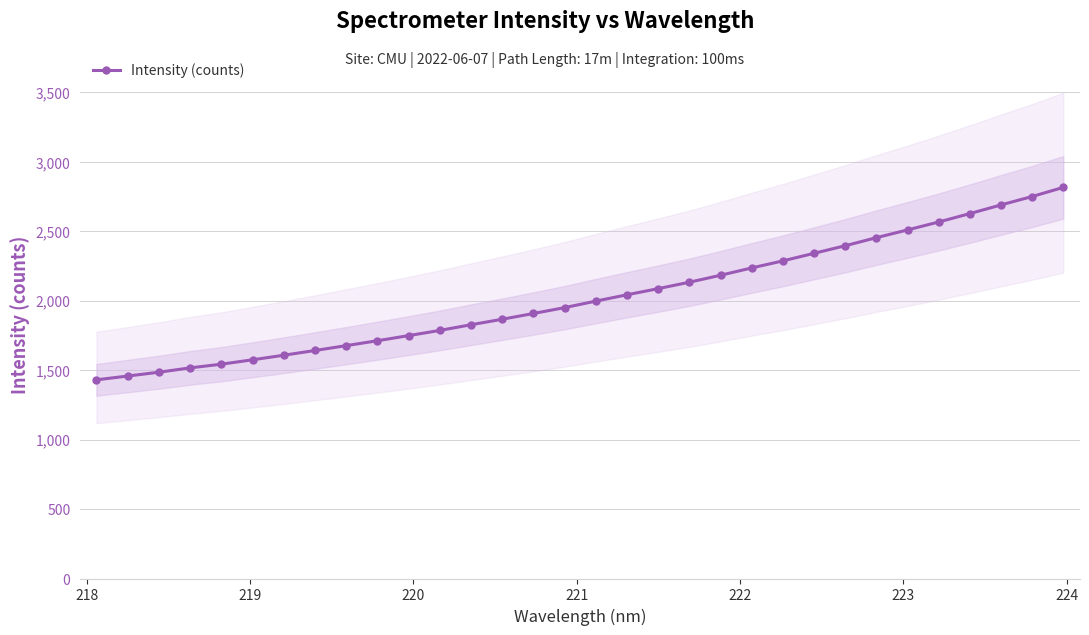

What is the maximum value for Intensity (counts)?

2816.0